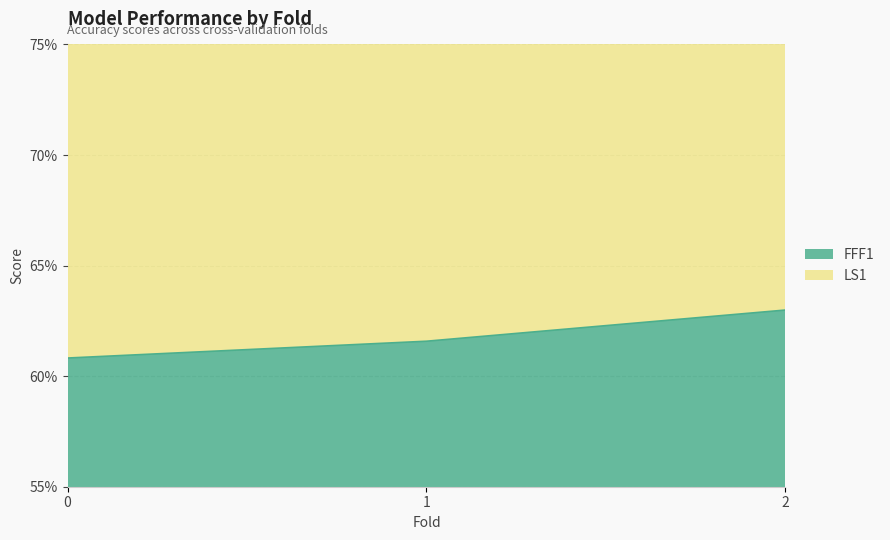

Which series has the widest spread of values?

LS1